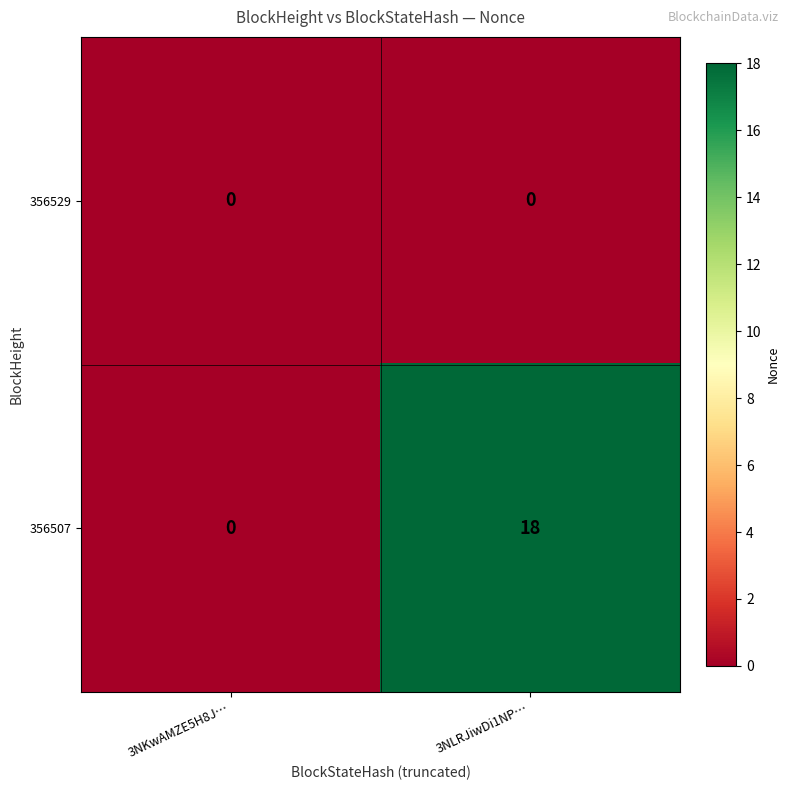

Which series has the widest spread of values?

356507